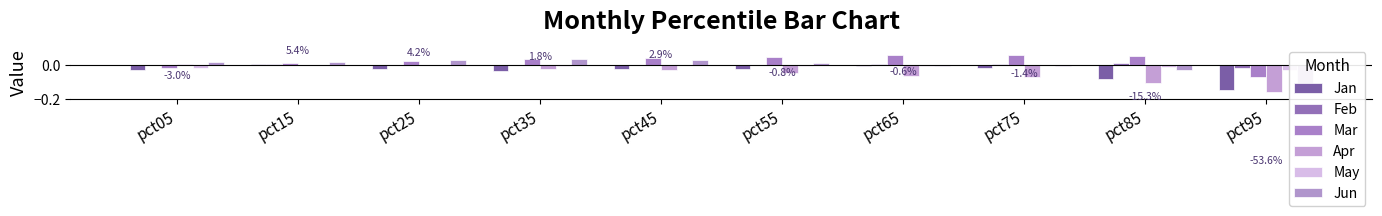

The value of Jan at pct75 is -0.0. True or false?

False